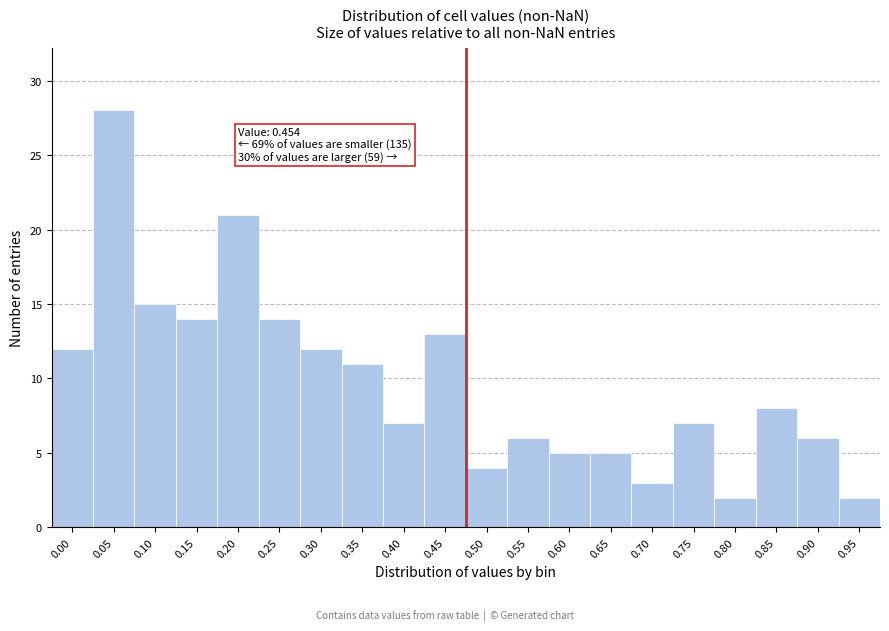

Reading left to right, extract all data points from this chart.

0.00=12	0.05=28	0.10=15	0.15=14	0.20=21	0.25=14	0.30=12	0.35=11	0.40=7	0.45=13	0.50=4	0.55=6	0.60=5	0.65=5	0.70=3	0.75=7	0.80=2	0.85=8	0.90=6	0.95=2